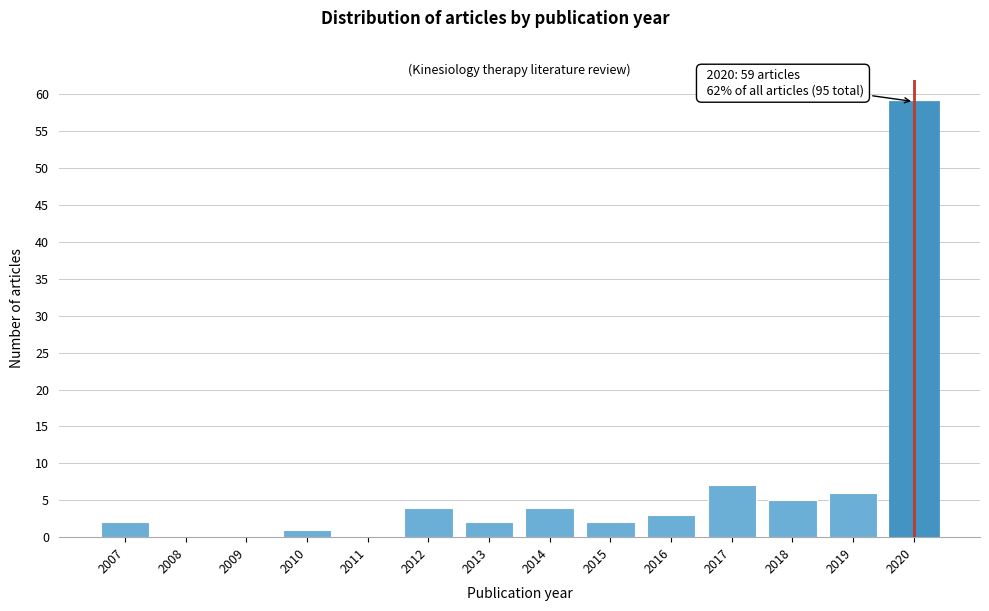

Reading left to right, list all the values displayed in this chart.

2007=2	2008=0	2009=0	2010=1	2011=0	2012=4	2013=2	2014=4	2015=2	2016=3	2017=7	2018=5	2019=6	2020=59